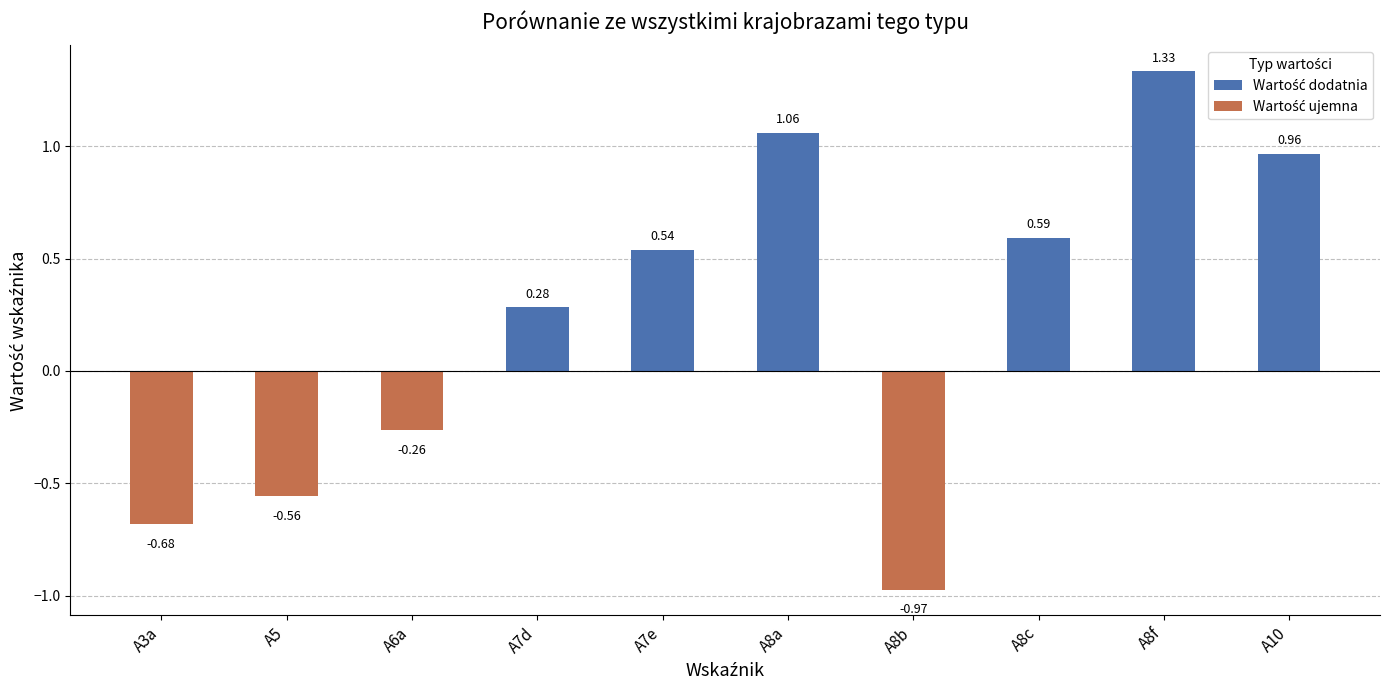

List the labels in order of value, smallest first.

A8b, A3a, A5, A6a, A7d, A7e, A8c, A10, A8a, A8f